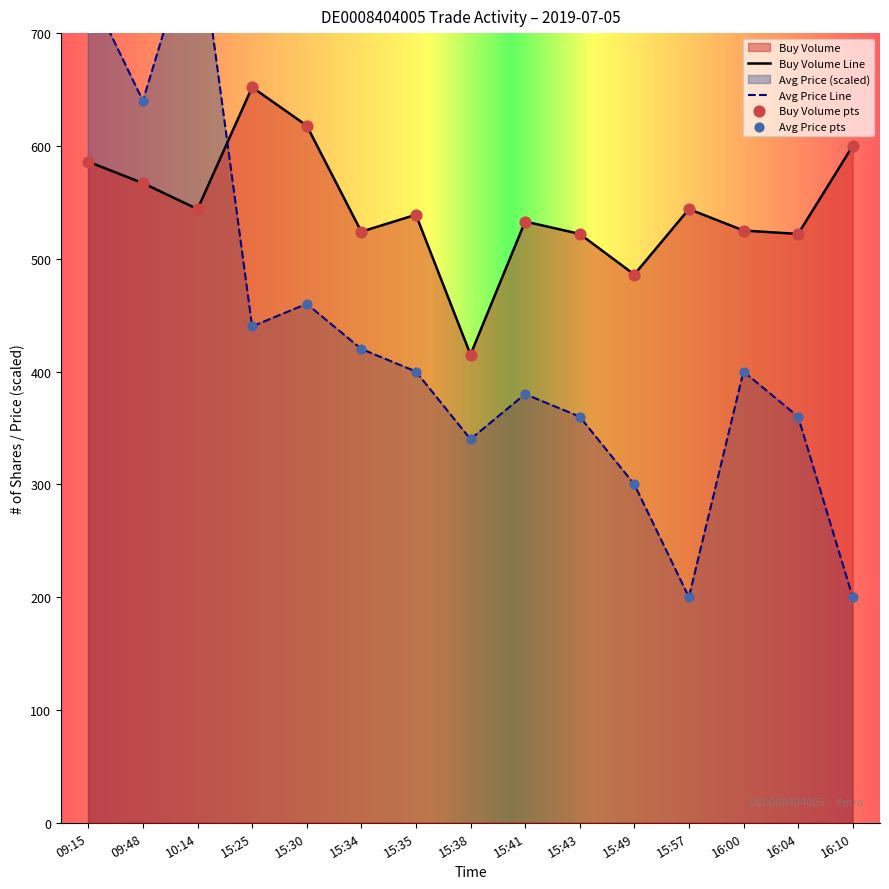

At how many categories does at least one series exceed 350?

15